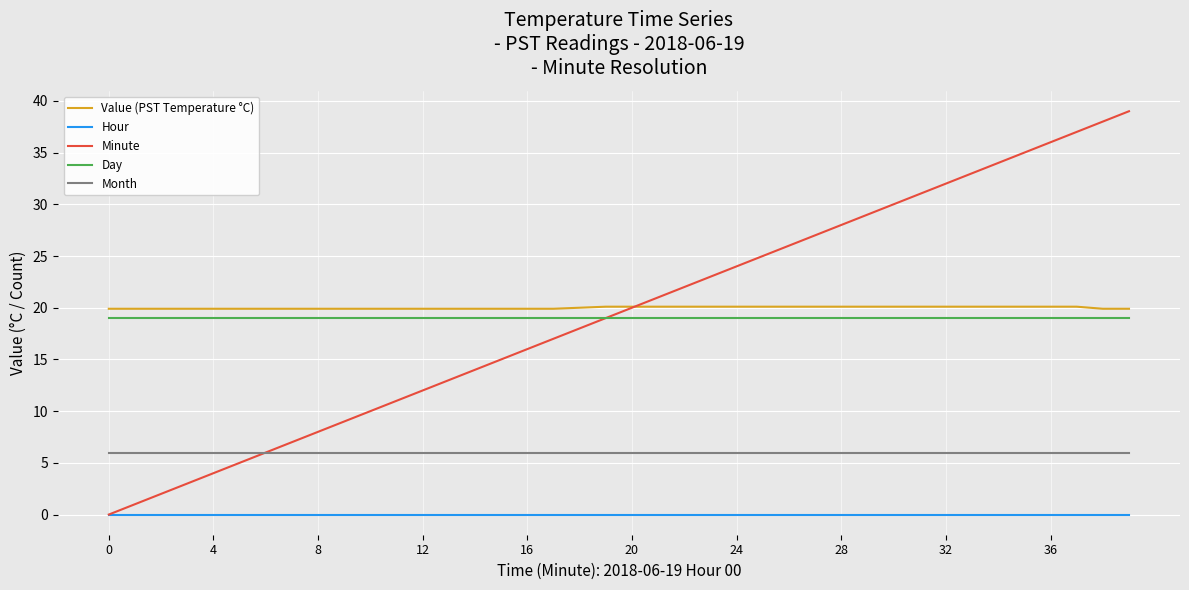

Is this an area chart (filled region under the line)?

No